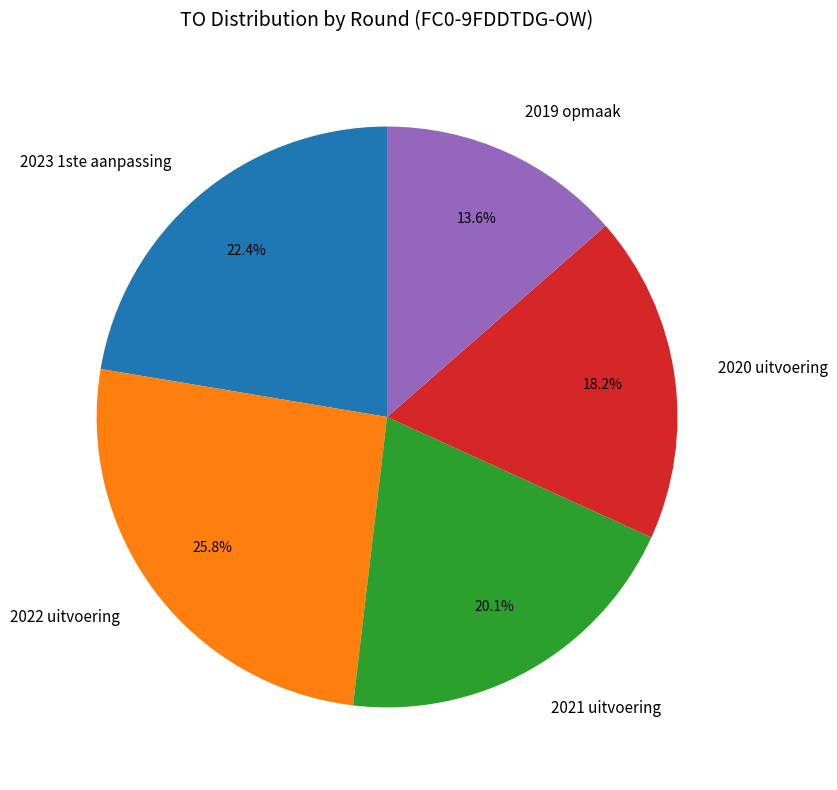

Does 2023 1ste aanpassing account for over 50% of the chart?

No